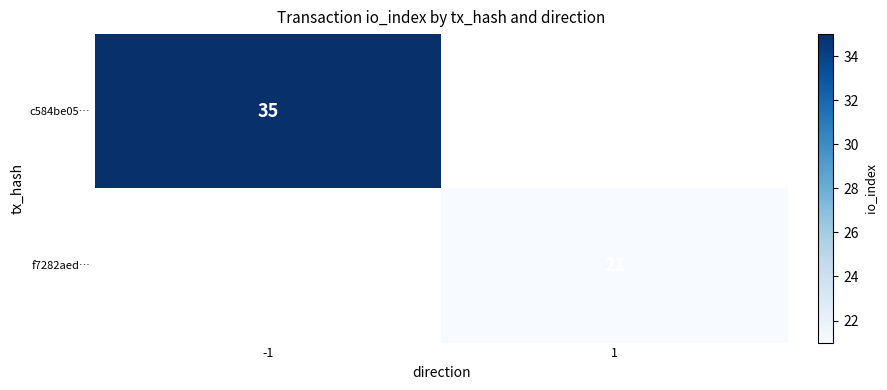

The f7282aed… series shows 7 at 1. True or false?

False